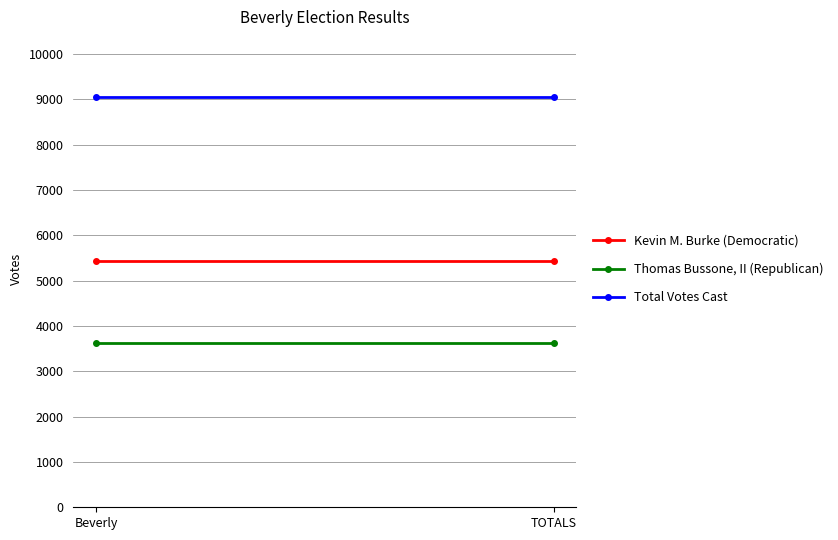

The value of Thomas Bussone, II (Republican) at TOTALS is 5441. True or false?

False